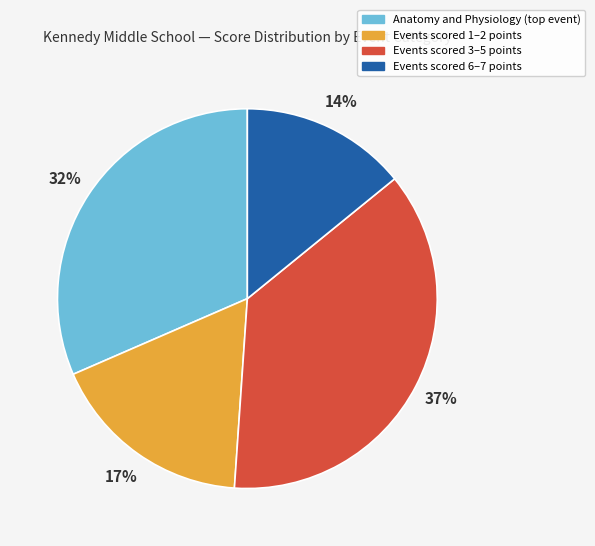

To the nearest percent, what is the average slice percentage?

25%